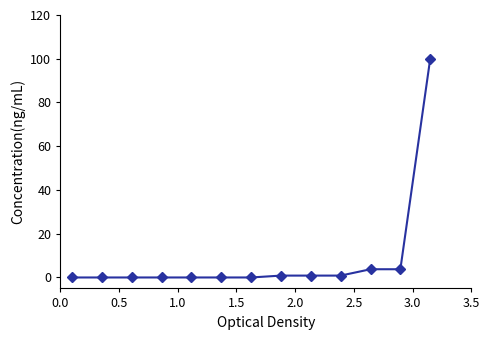

What is the maximum value shown in the chart?

100.0